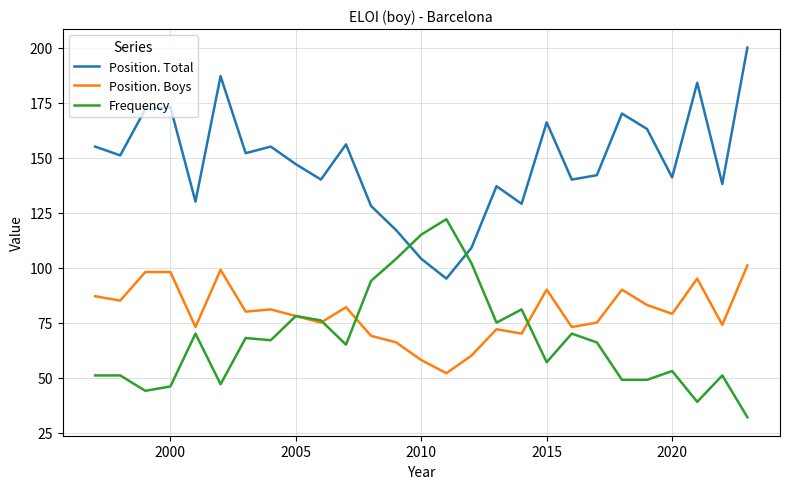

Which series has the largest total across all categories?

Position. Total